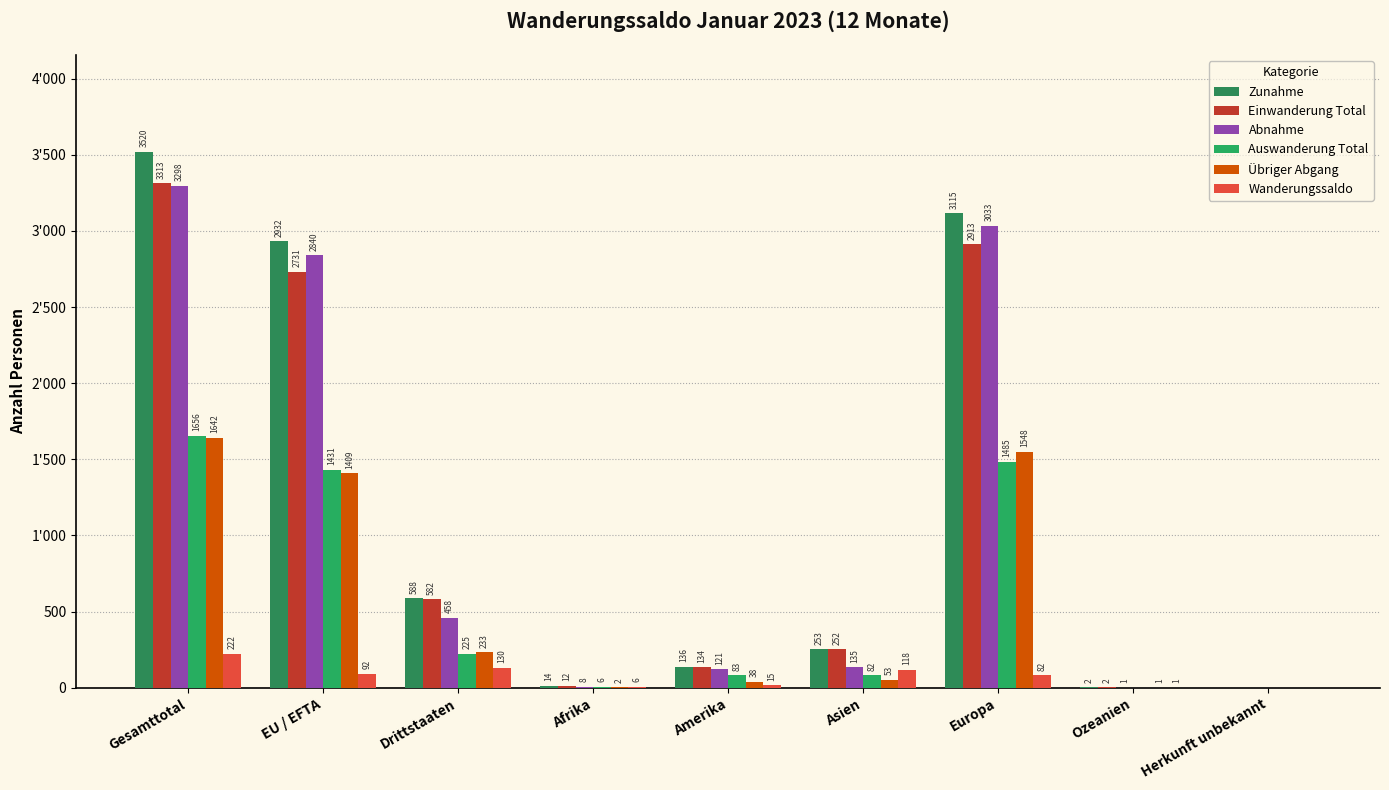

What is the label of the 8th bar from the right?

EU / EFTA